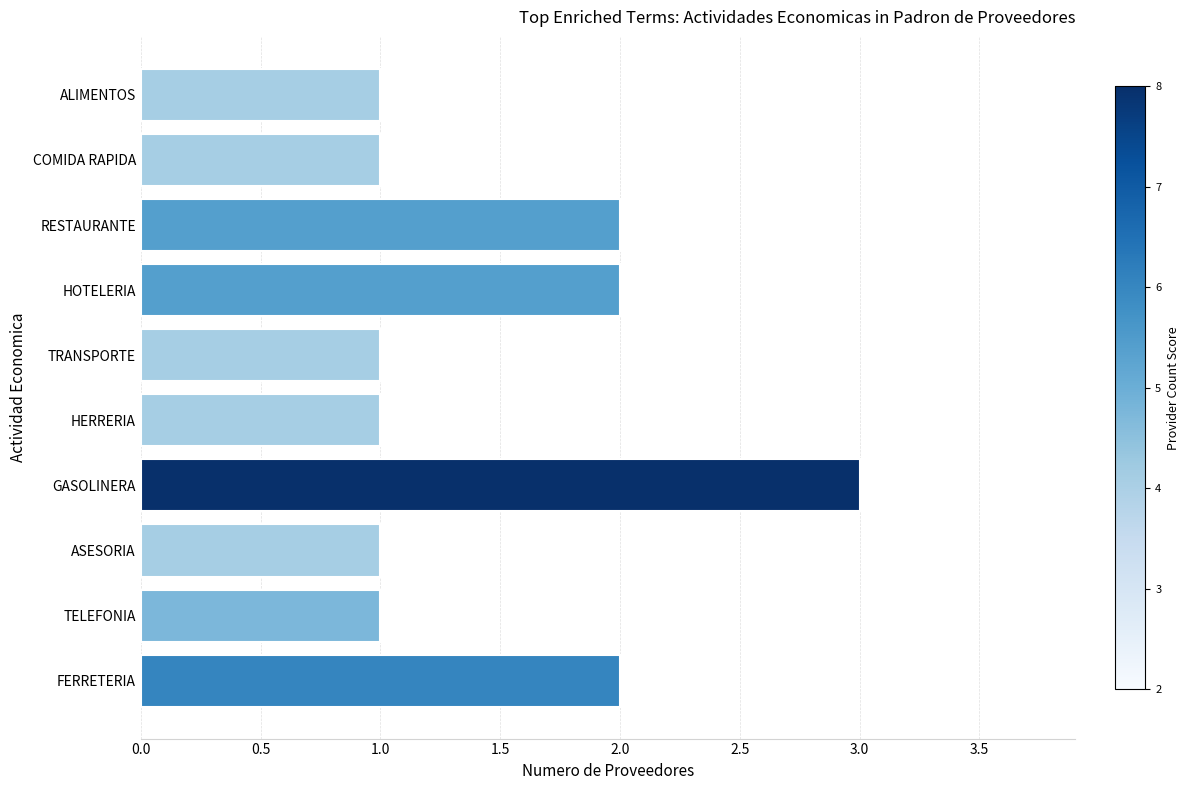

How many categories are shown in the chart?

10